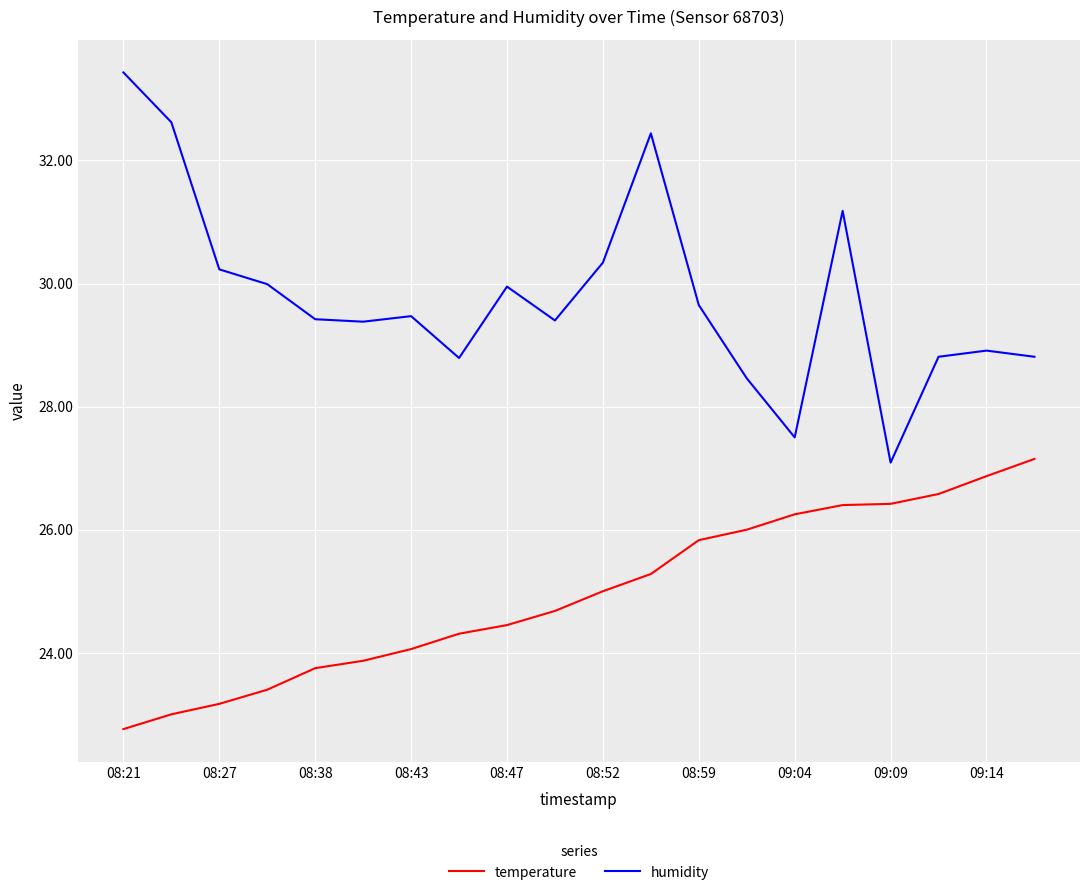

Rank the series by their maximum value, from highest to lowest.

humidity, temperature